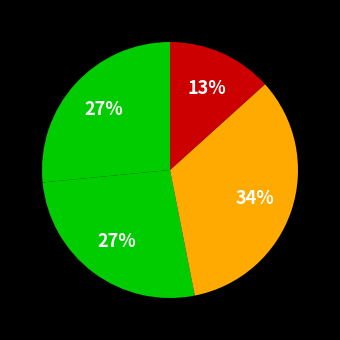

To the nearest percent, what is the average slice percentage?

25%